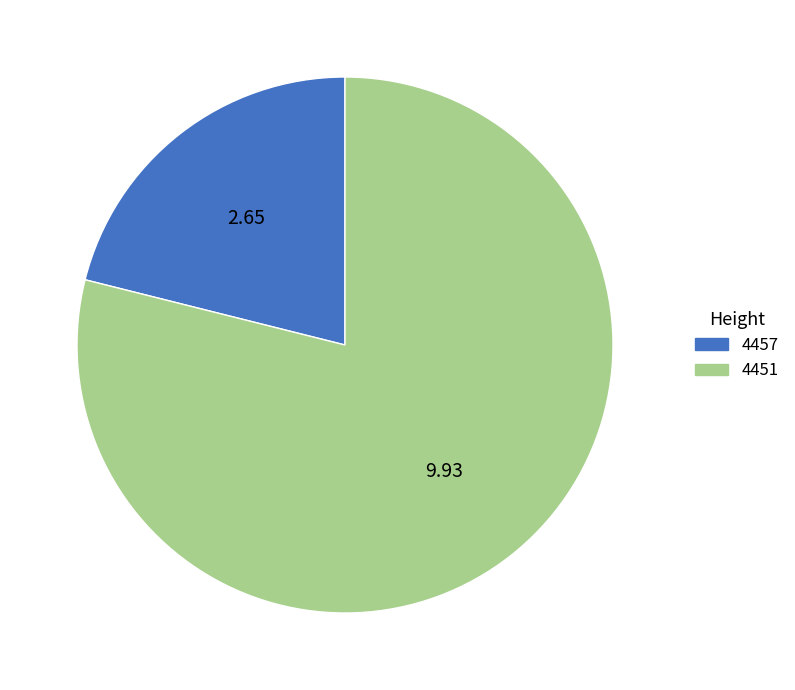

Do 4457 and 4451 together represent more than half of the pie?

Yes